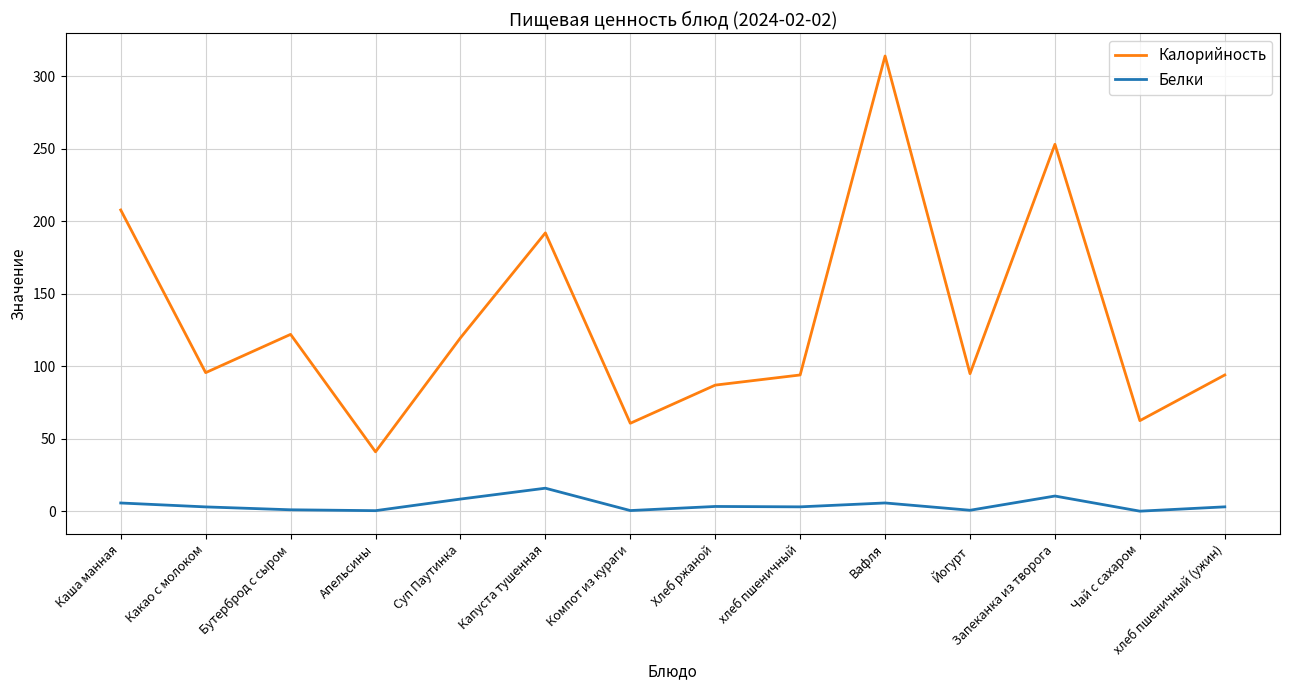

How many distinct data groups are displayed?

2